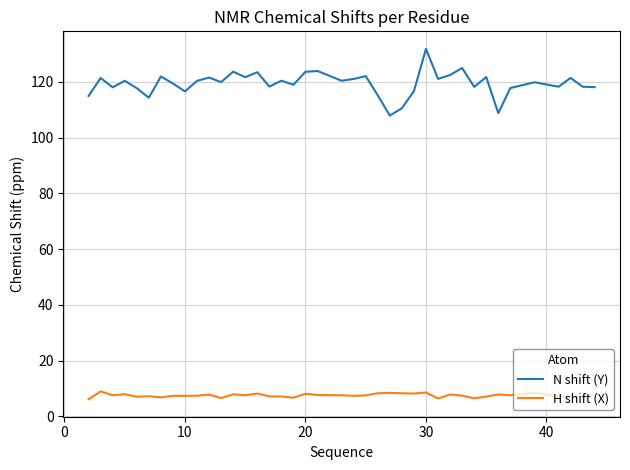

What is the maximum value for N shift (Y)?

131.8